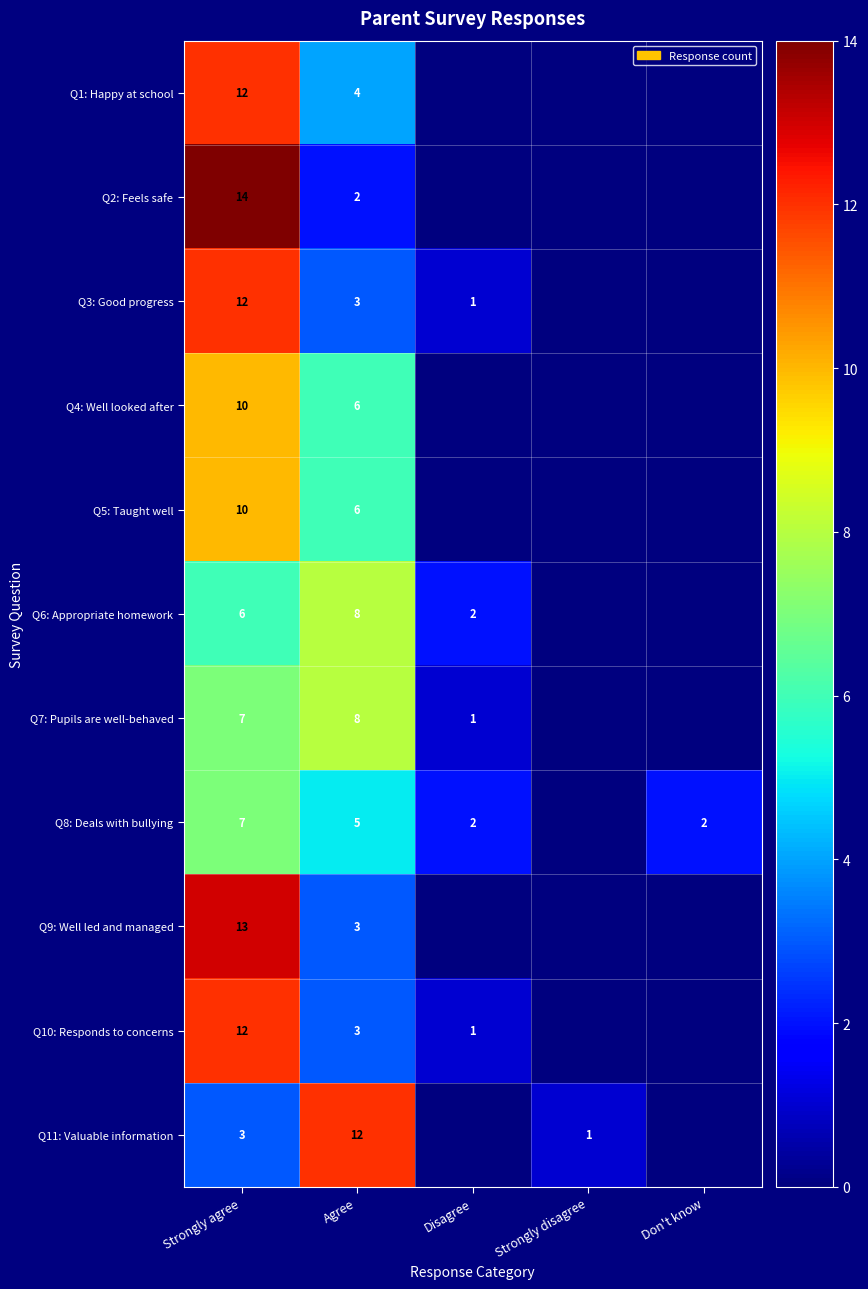

What is the spread (max minus min) of values at Disagree?

2